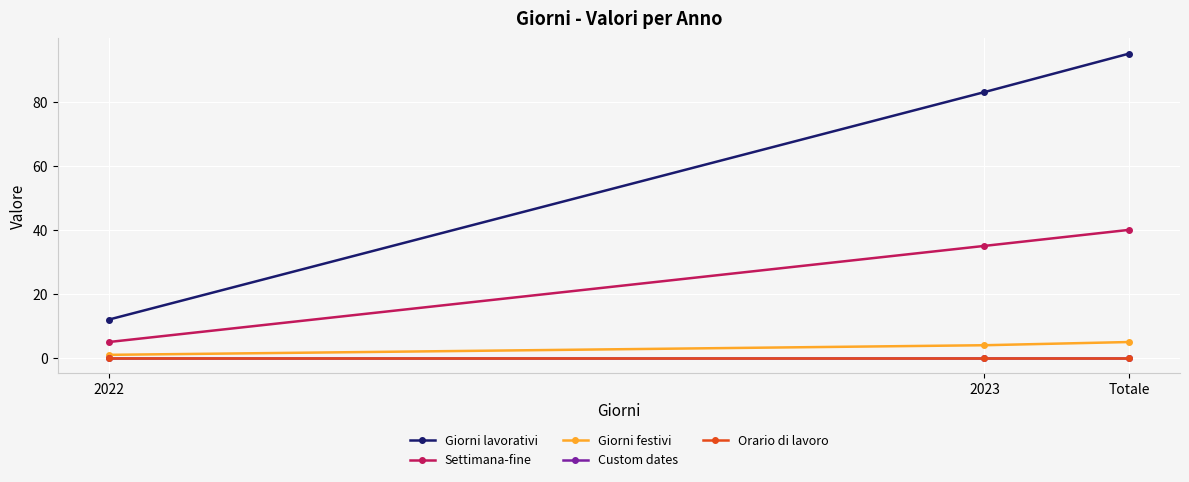

Is it true that Giorni lavorativi equals 170 at Totale?

False